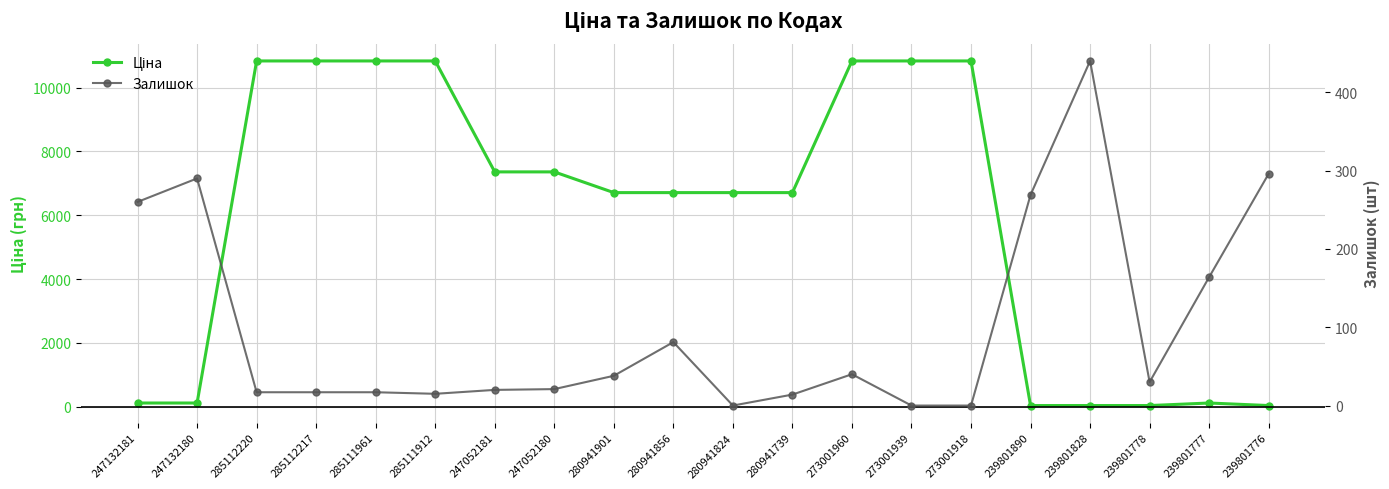

After their last crossing, which series has the higher values: Ціна or Залишок?

Залишок